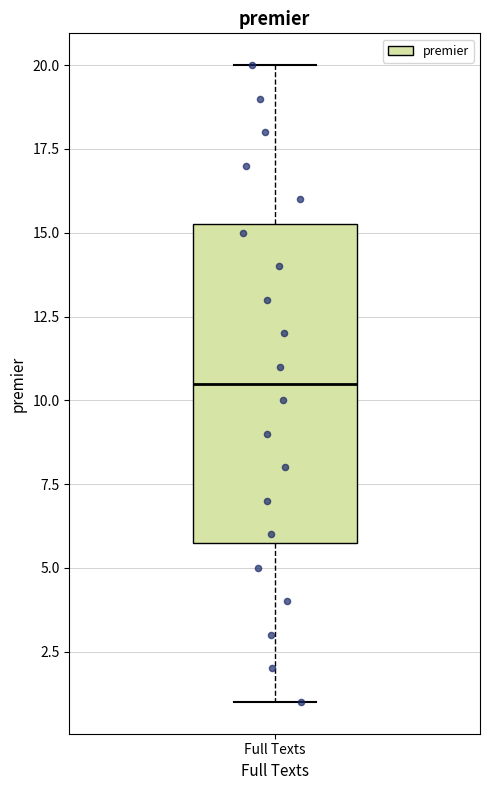

Where does the lower whisker of the box for Full Texts end on the y-axis? The values are not printed on the chart, so give them approximately, as read against the axis.

1.0